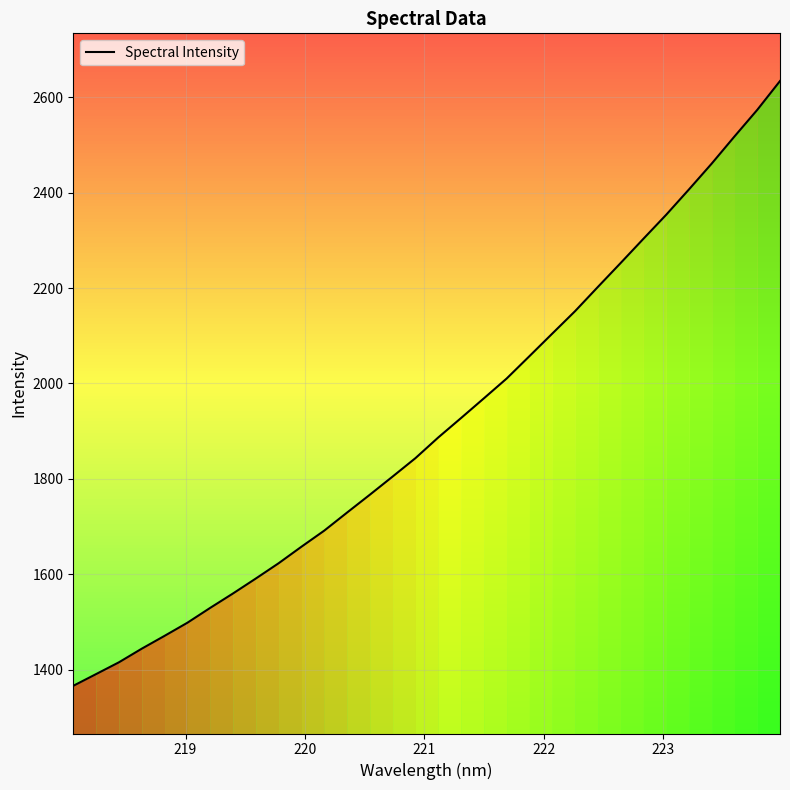

What is the smallest value displayed?

1365.9